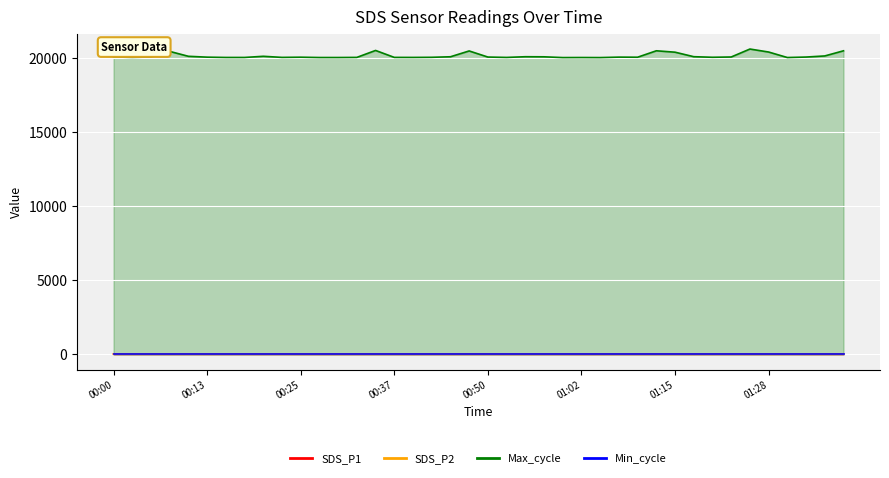

True or false: SDS_P1 and SDS_P2 cross at least once.

False